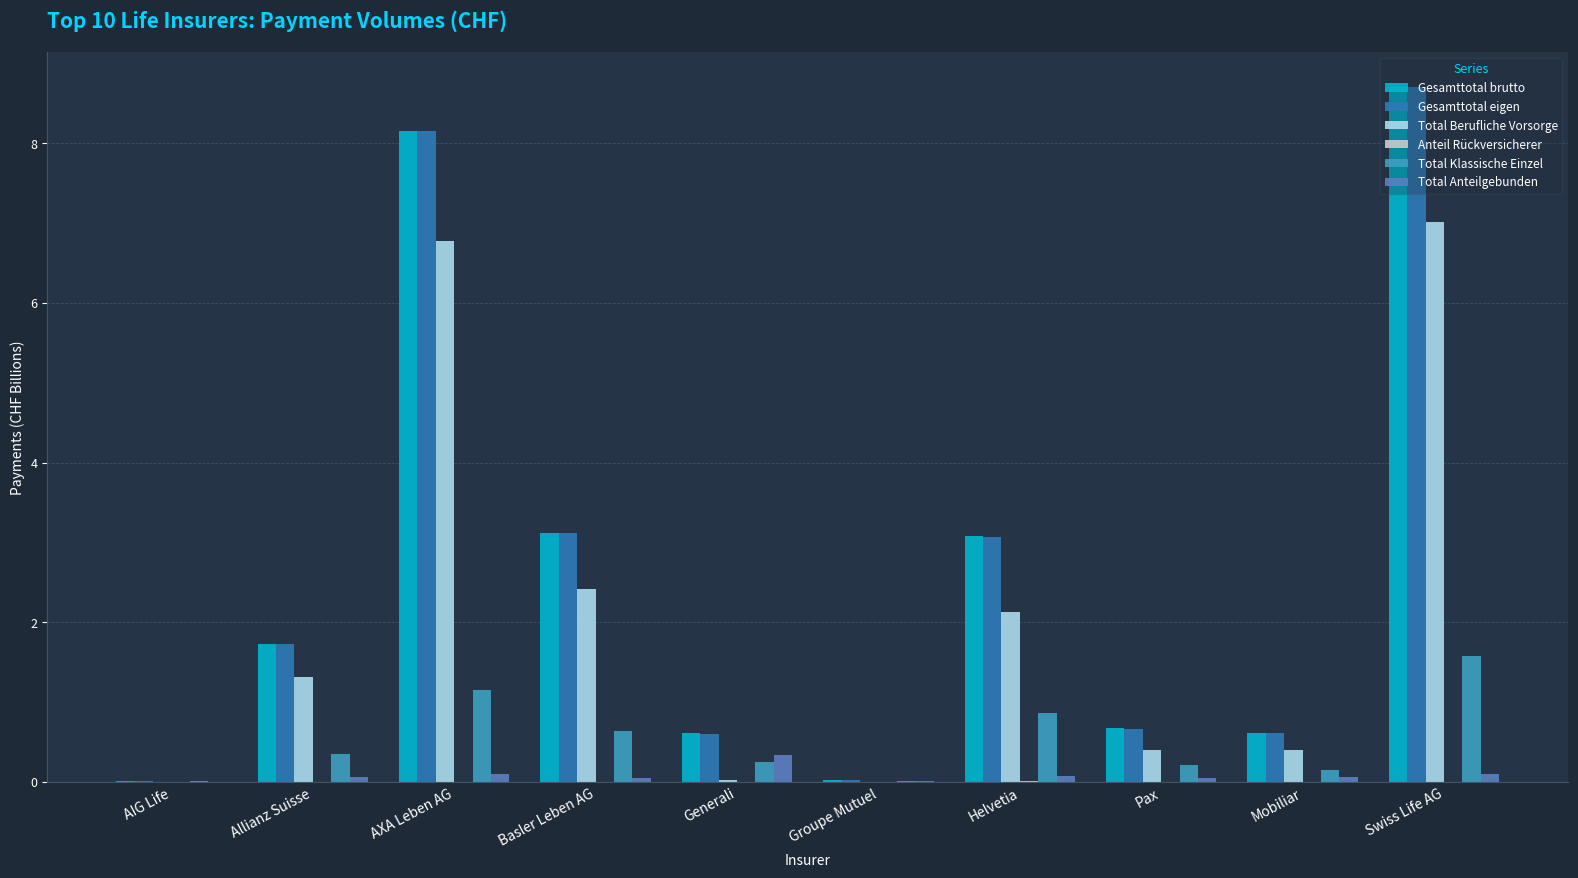

Is the value of Total Klassische Einzel at Pax greater than the value of Gesamttotal eigen at Helvetia?

No